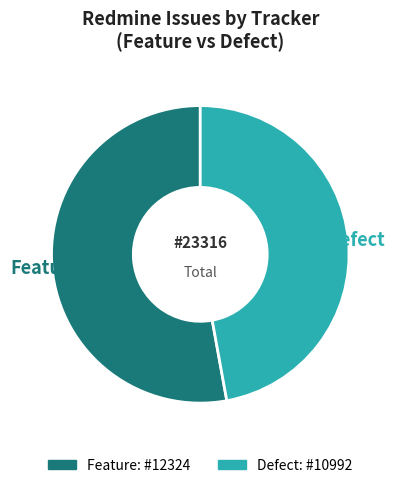

Does Feature account for over 50% of the chart?

Yes